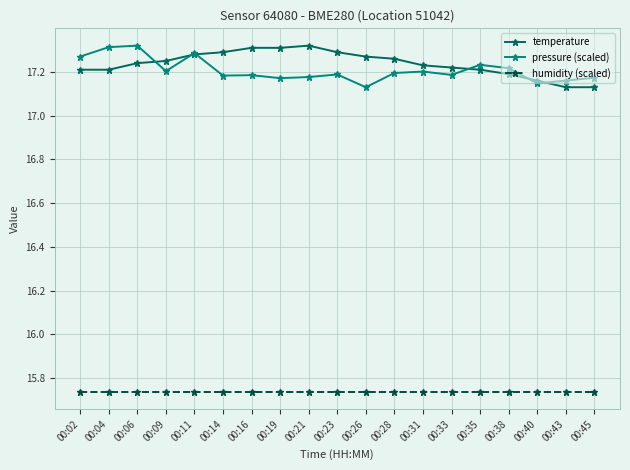

What is the difference between the maximum and minimum values in the temperature series?

0.2